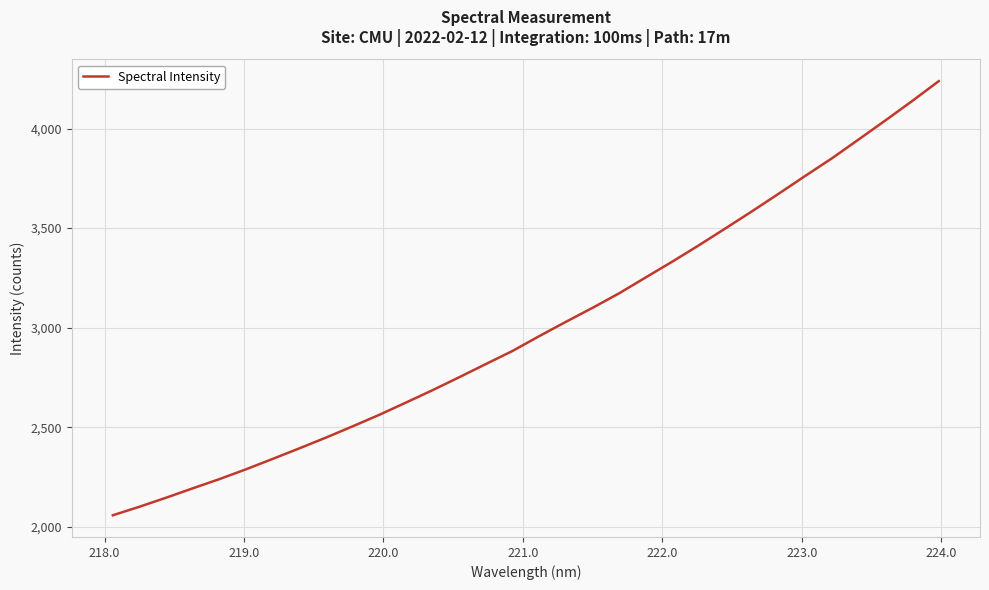

How many values are below 2957?

16